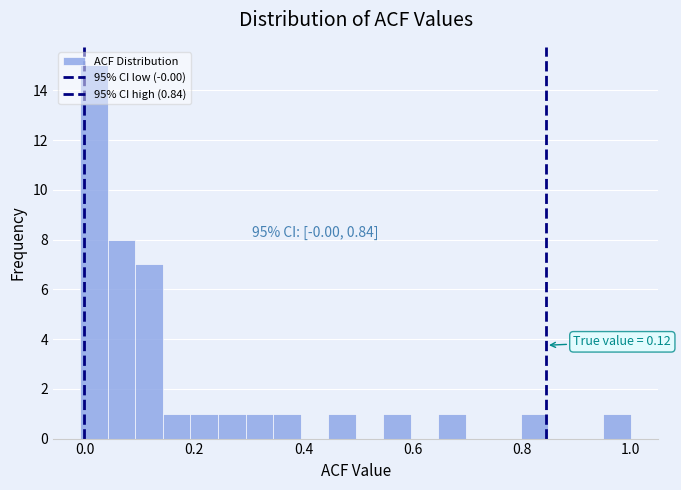

Around what value on the x-axis is the tallest bar? Give the approximate position of its centre, as read against the axis.

0.02